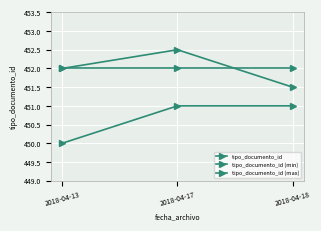

The tipo_documento_id (min) series shows 784.0 at 2018-04-13. True or false?

False